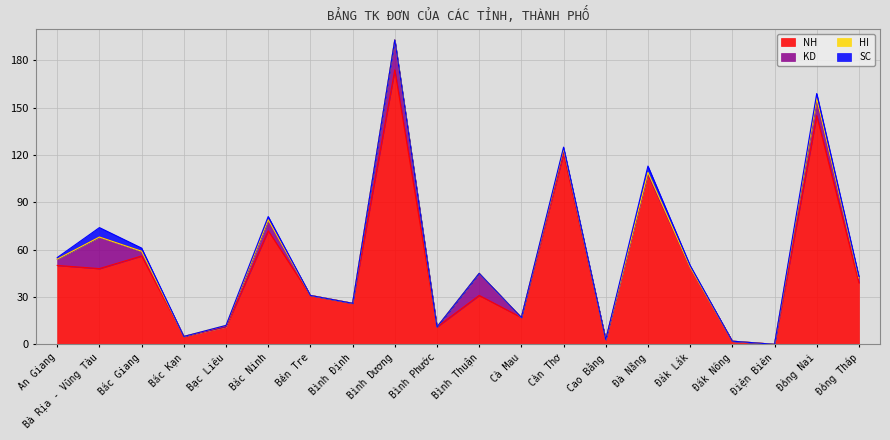

True or false: HI has a value of 0 at Đắk Nông.

False